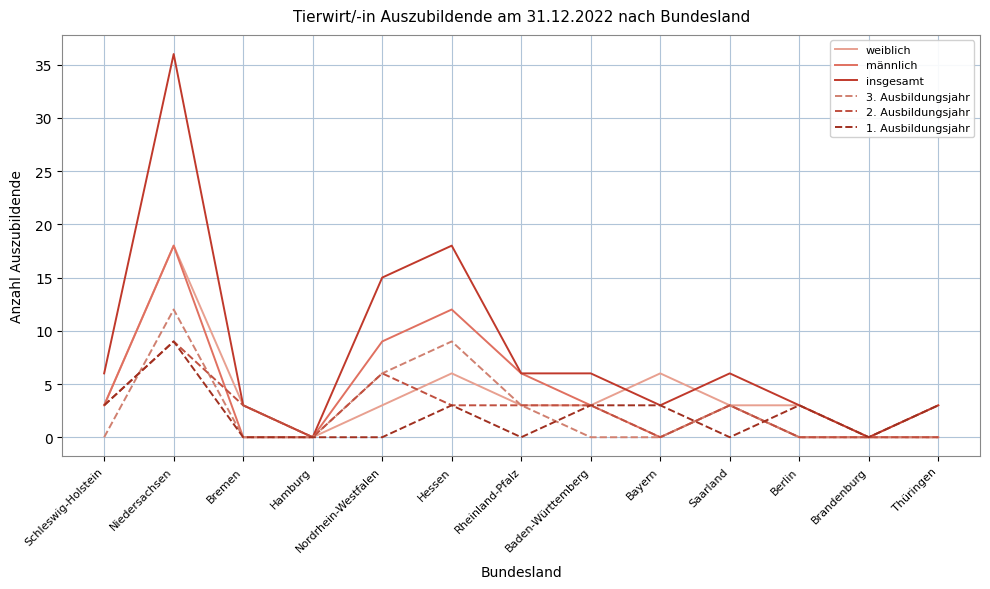

Is it true that 3. Ausbildungsjahr equals 5 at Bremen?

False